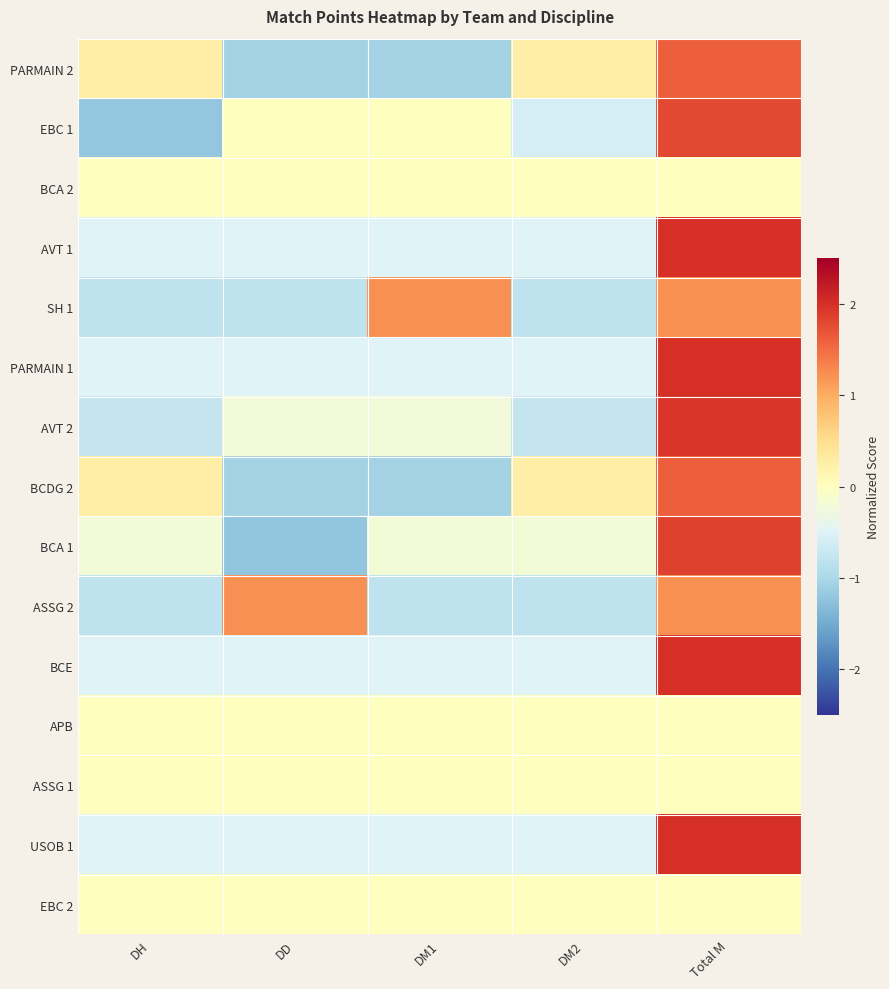

At how many categories does at least one series exceed 0?

5